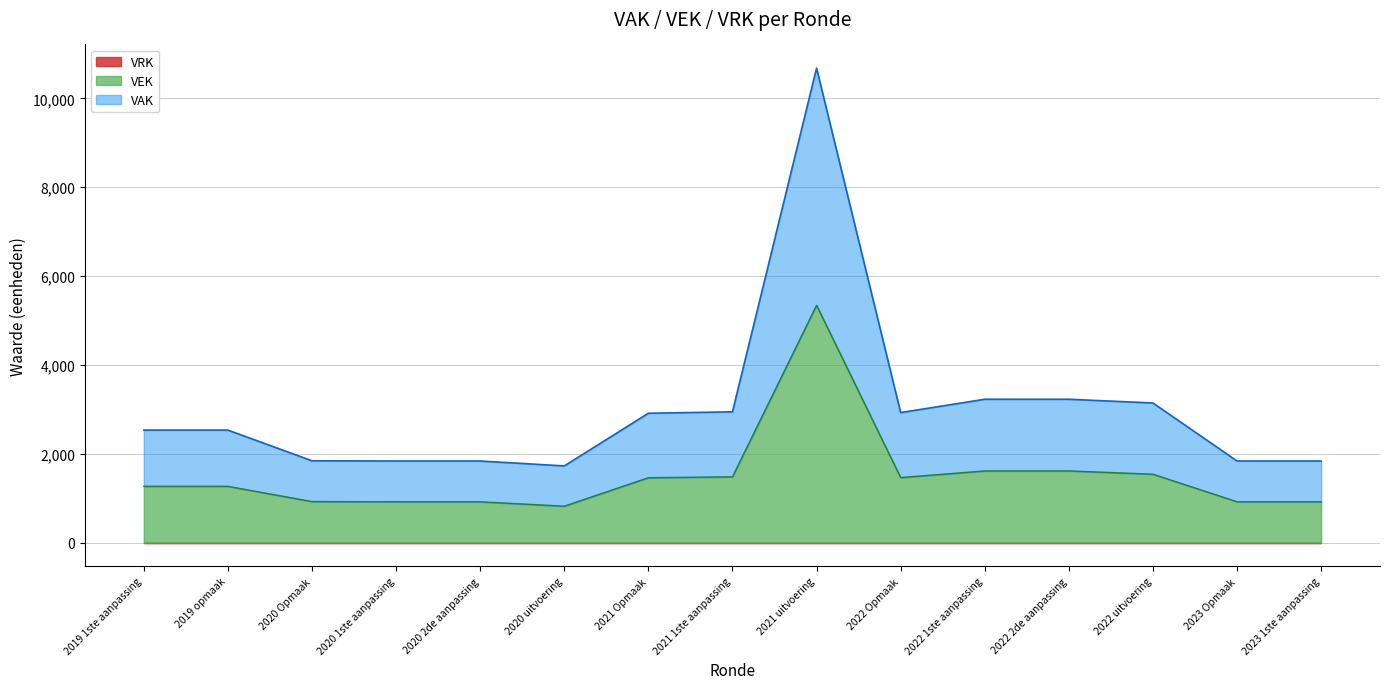

Does the chart display data point markers on the line(s)?

No